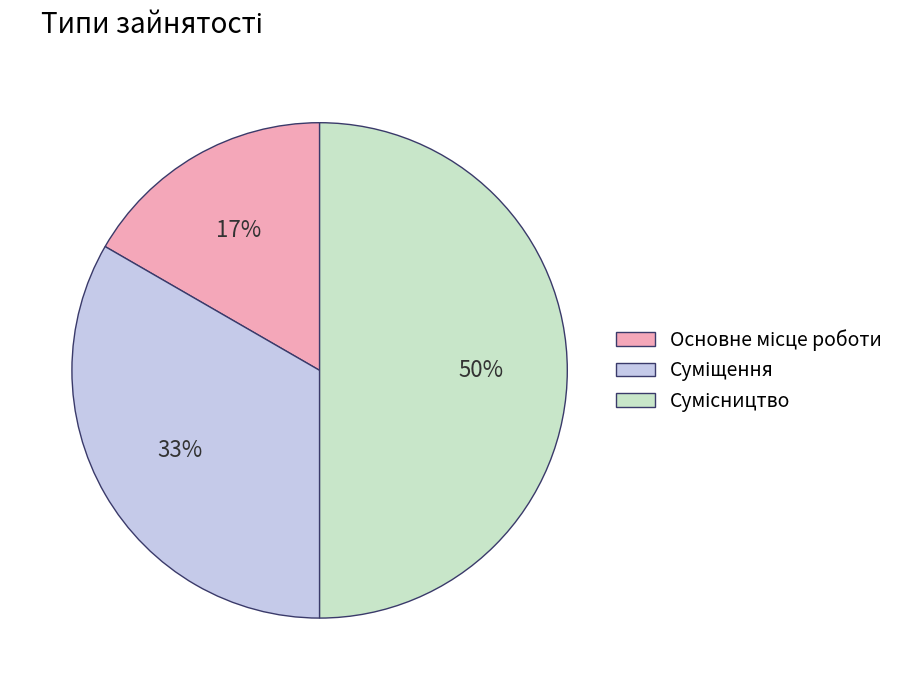

To the nearest percent, what is the difference between the largest and smallest slice percentages?

33%